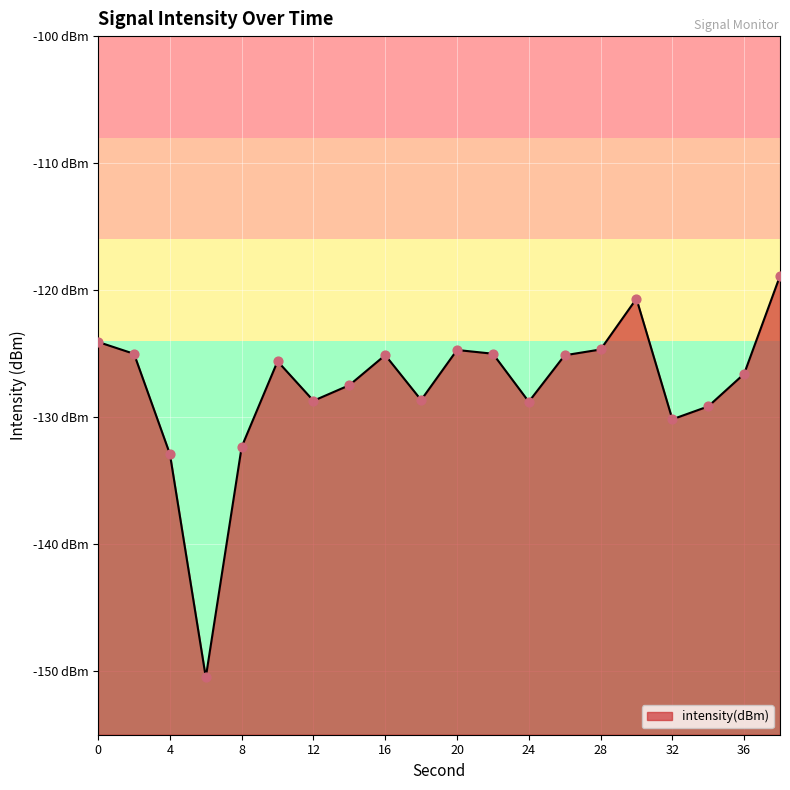

What is the change in value from 16 to 30?

+4.4